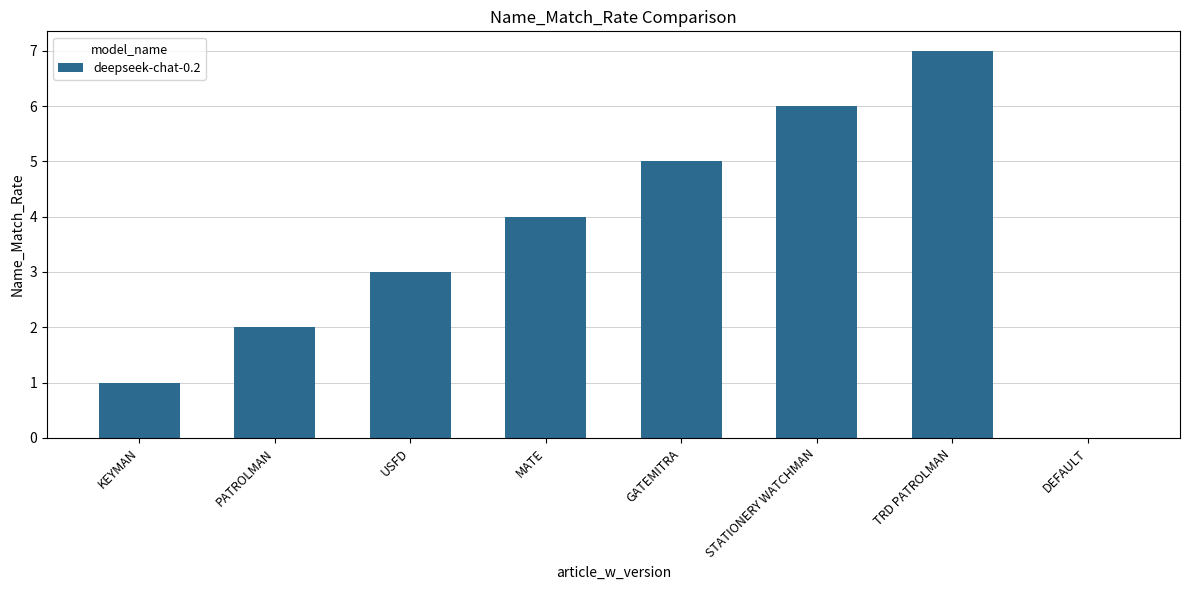

True or false: the data shows 6 at MATE.

False